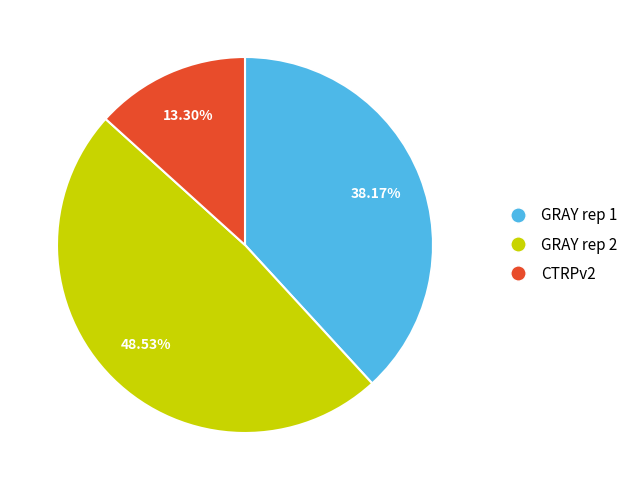

Rank the categories by value from highest to lowest.

GRAY rep 2, GRAY rep 1, CTRPv2